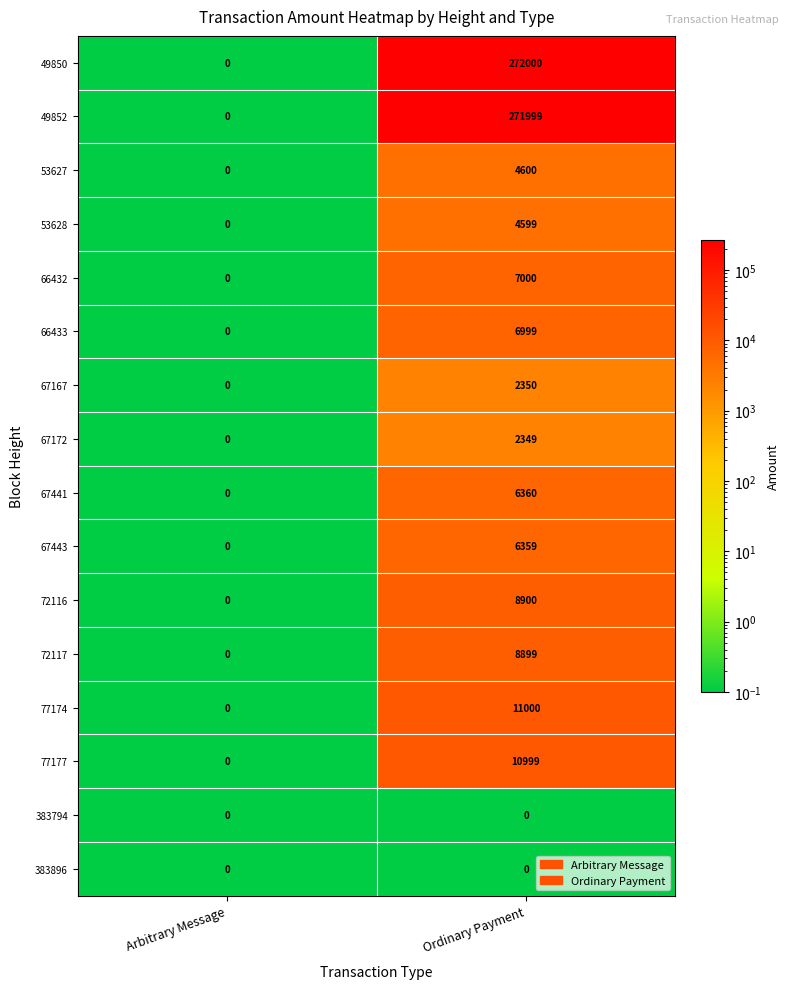

Which series has the largest total across all categories?

49850